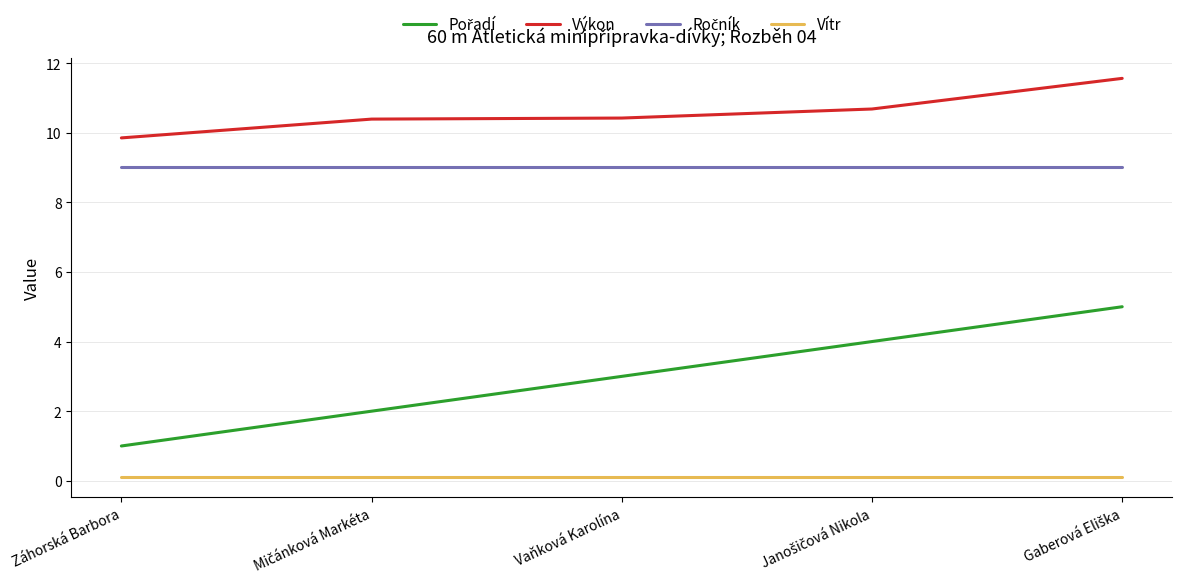

Which series has the largest total across all categories?

Výkon